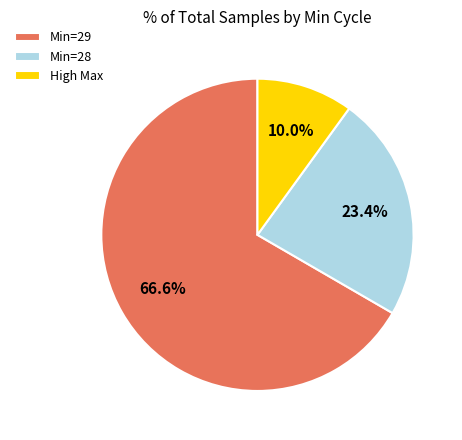

Is there a majority slice in this chart?

Yes